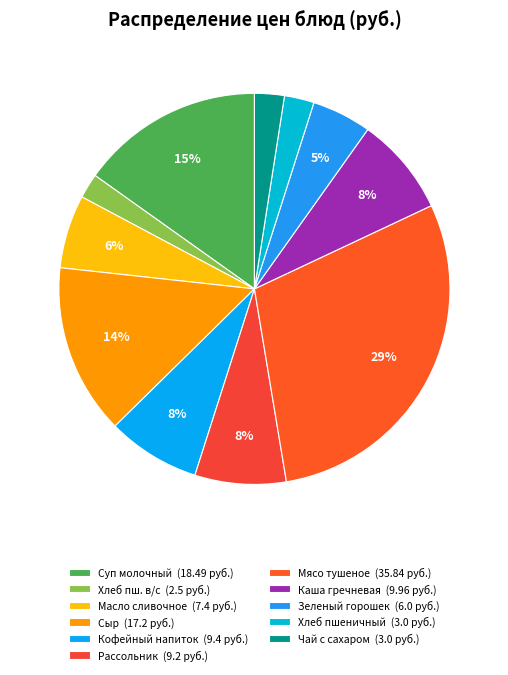

Does any single category account for the majority?

No